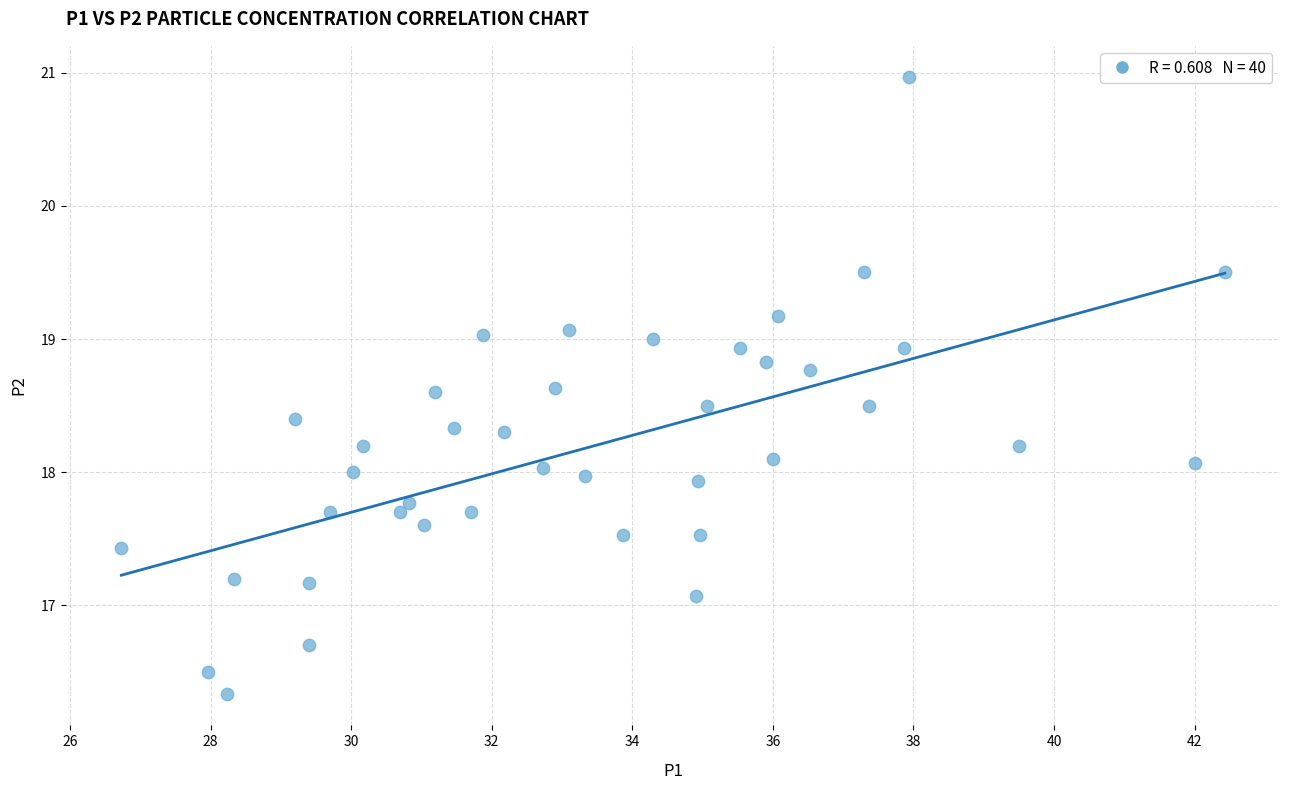

What is the range of X values (max minus min)?

15.7